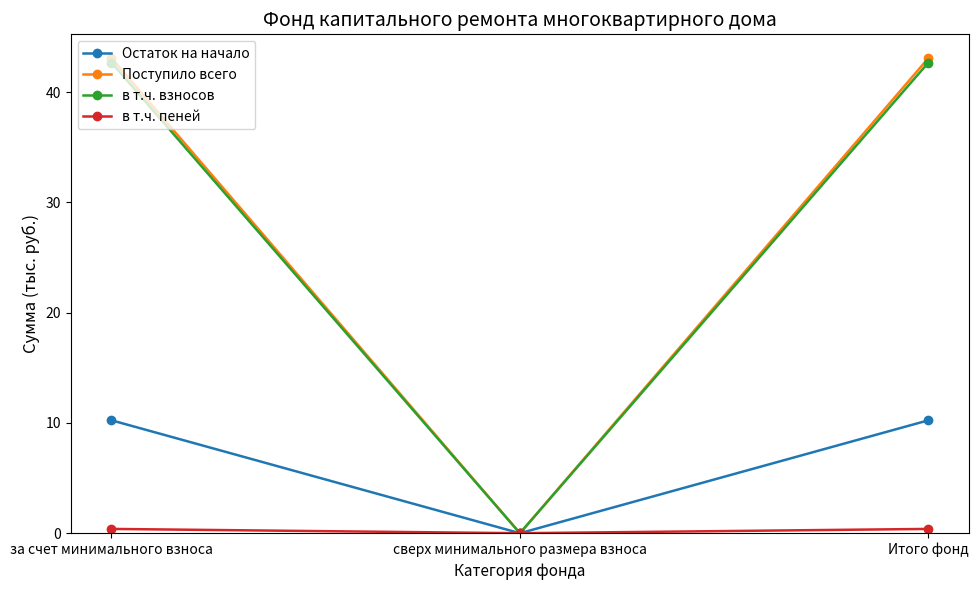

What is the maximum value for Остаток на начало?

10.2